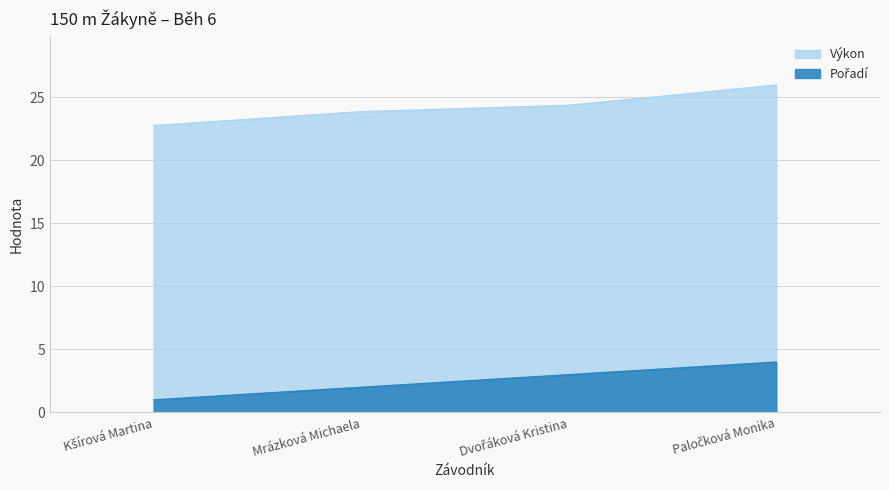

At which label is Pořadí closest to 2?

Mrázková Michaela